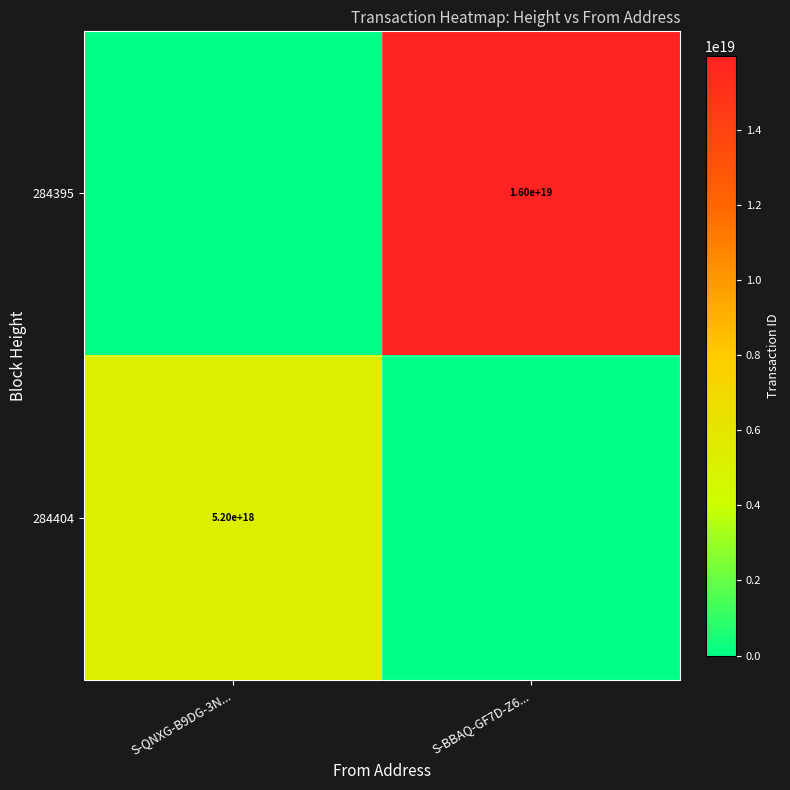

Is it true that 284404 equals 1513719556169828608 at S-QNXG-B9DG-3N...?

False